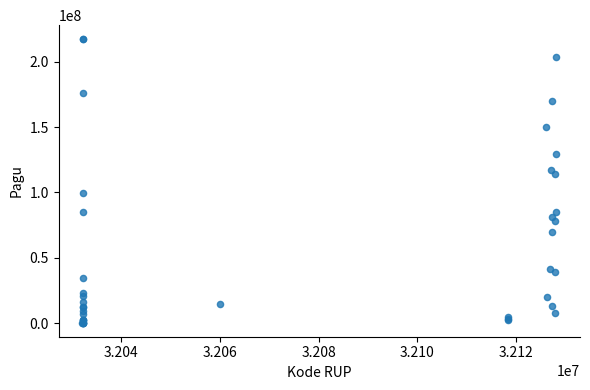

What Y value in the scatter plot is closest to 108830000?

114296000